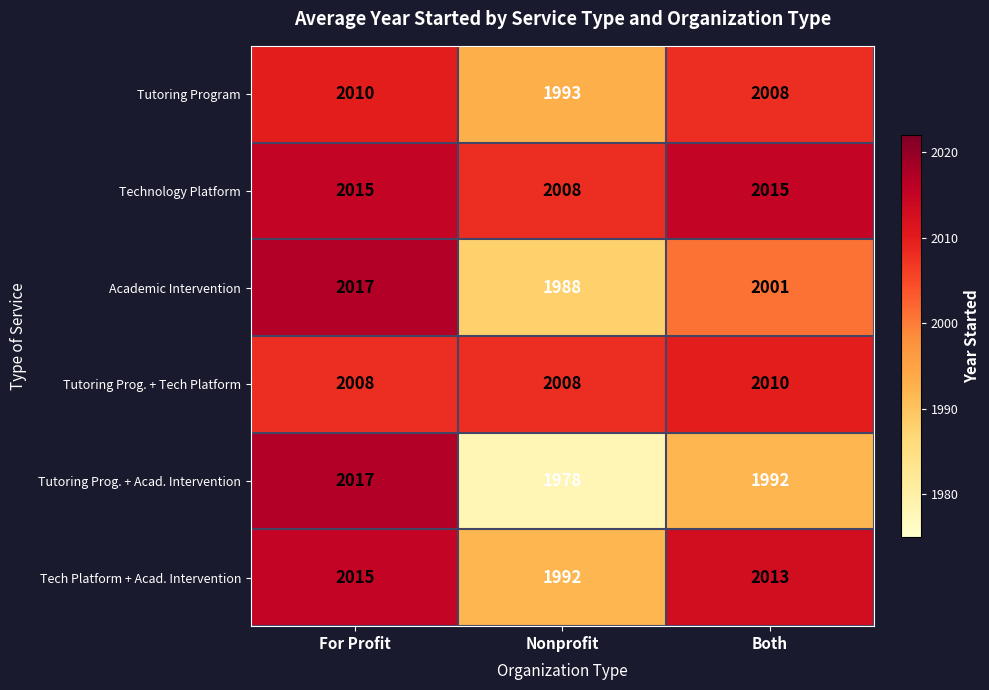

What is the lowest value of the Tutoring Program series?

1993